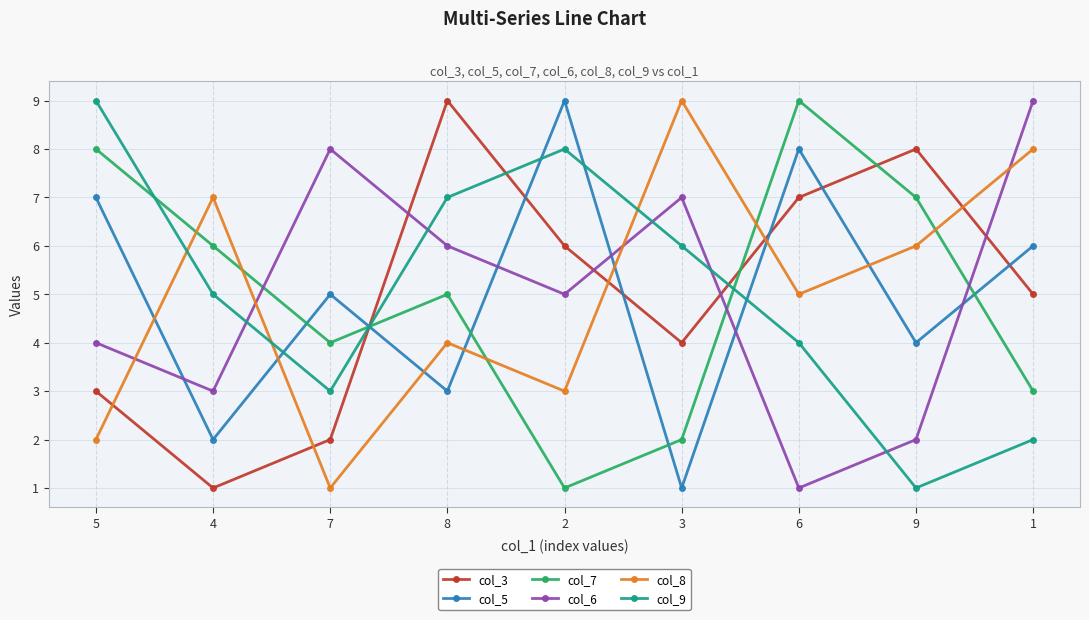

Does the chart display data point markers on the line(s)?

Yes